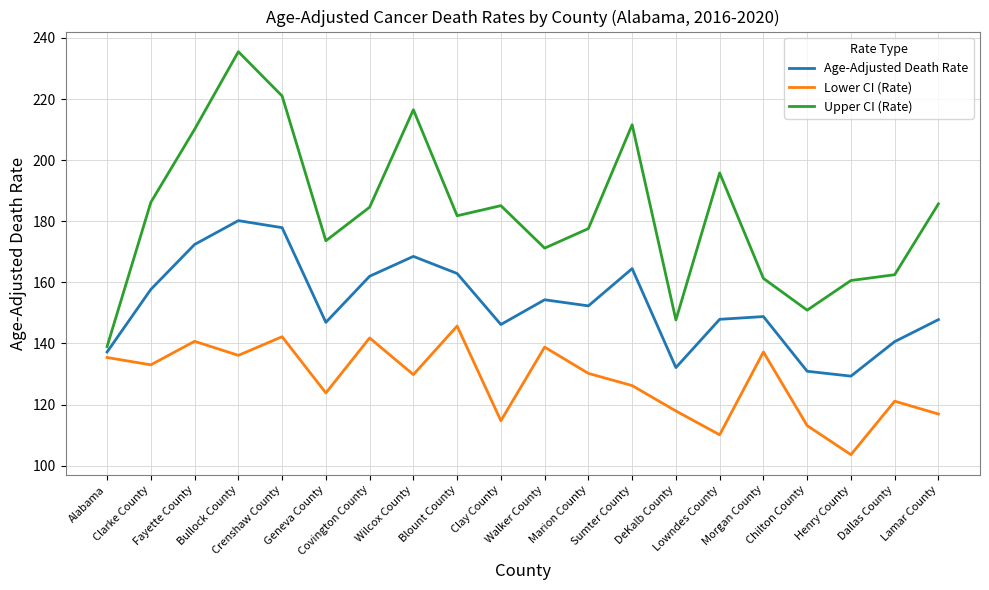

What are all the series names shown in the legend?

Age-Adjusted Death Rate, Lower CI (Rate), Upper CI (Rate)